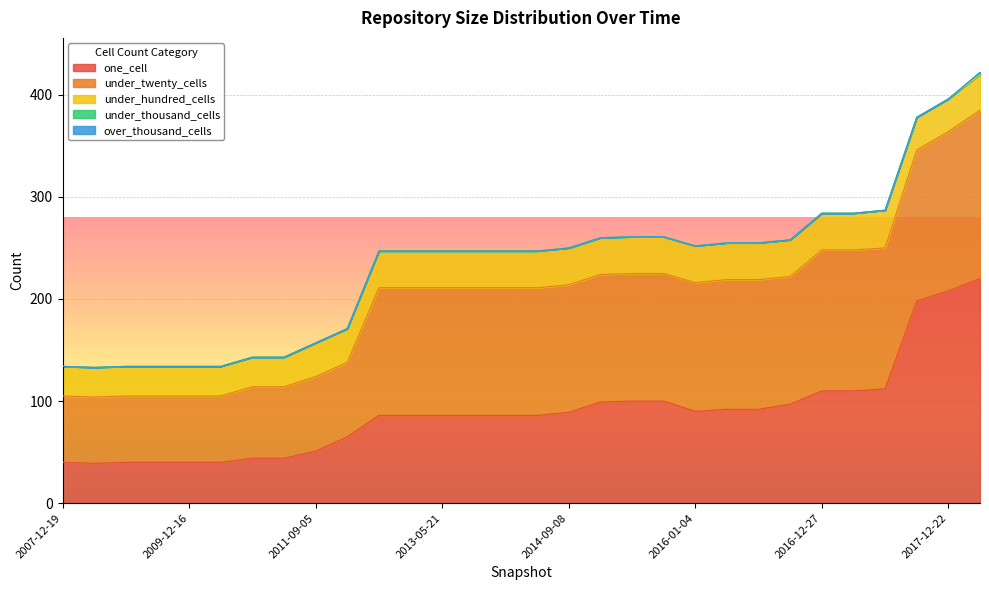

Which series has the largest total across all categories?

under_twenty_cells